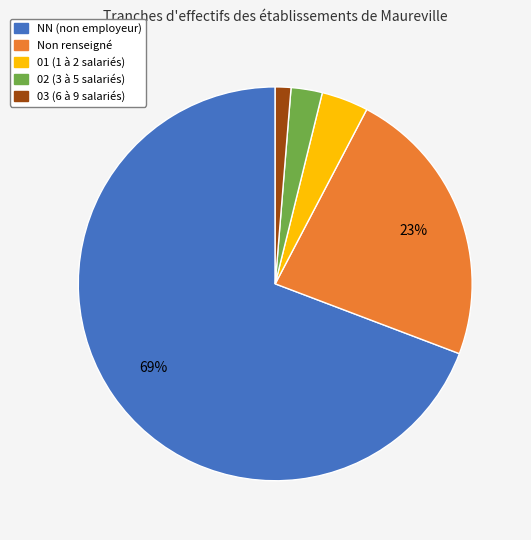

Which has a higher value, 03 (6 à 9 salariés) or 01 (1 à 2 salariés)?

01 (1 à 2 salariés)